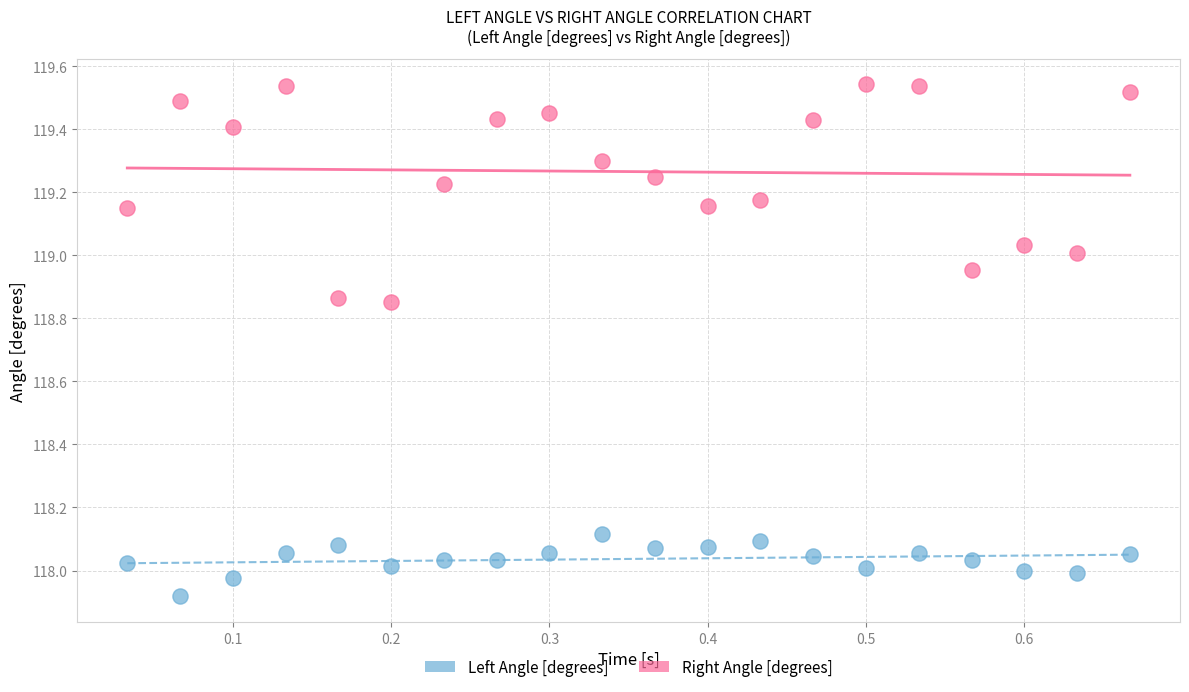

Across all data points, what is the range of Y values (max minus min)?

1.6